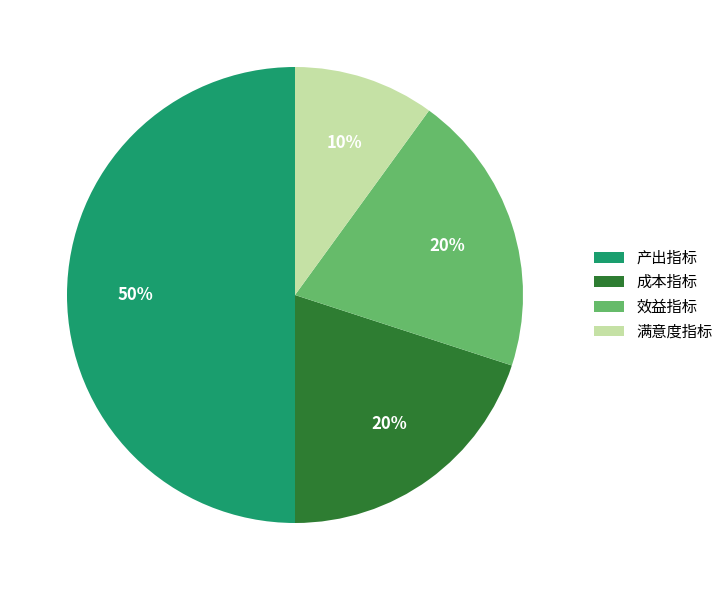

The 效益指标 slice represents 20% of the pie. True or false?

True